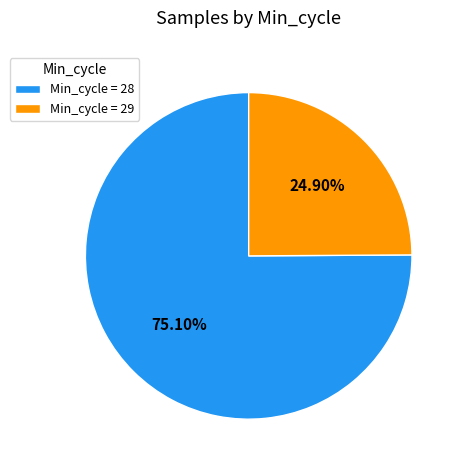

Does any single category account for the majority?

Yes